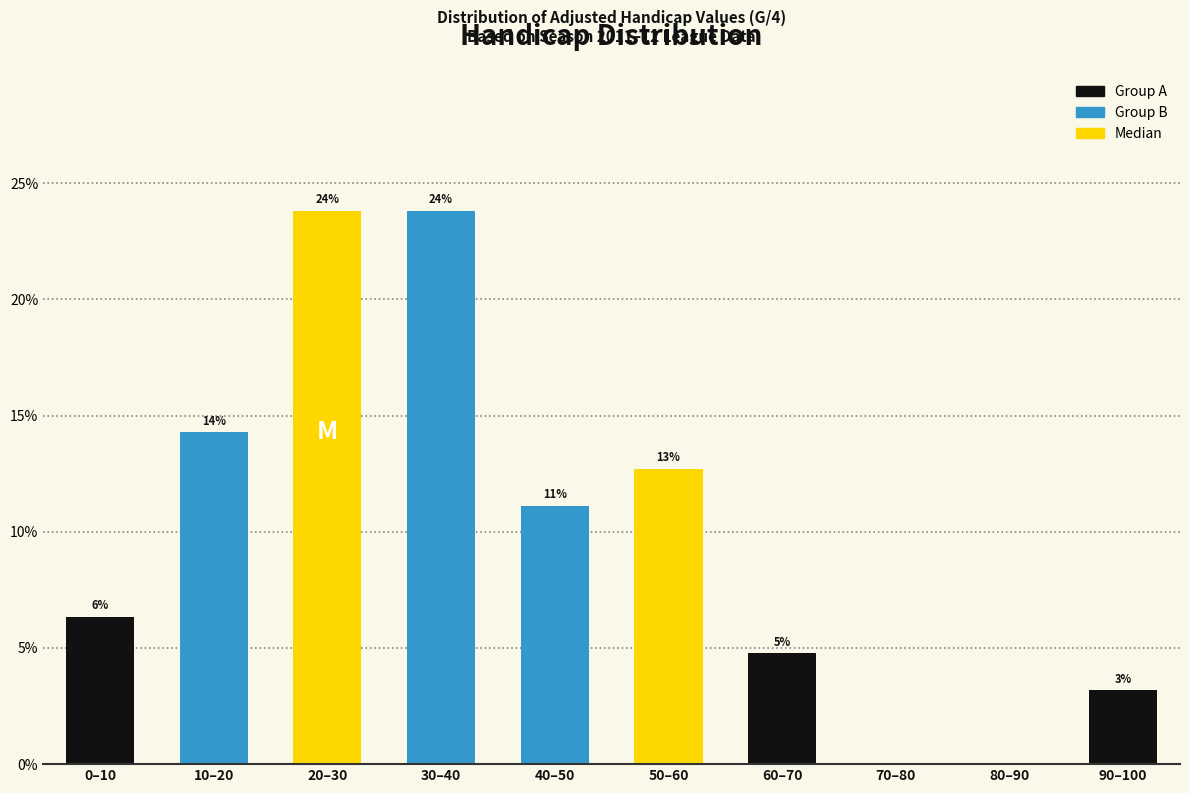

Are the bars horizontal?

No